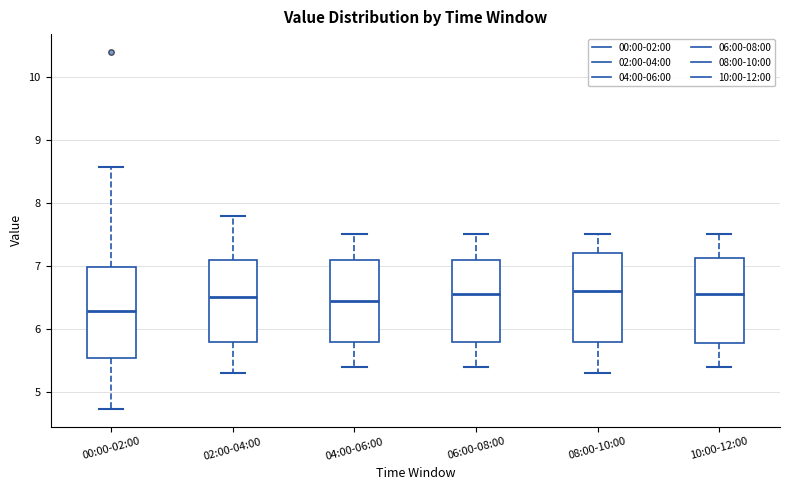

Reading left to right, transcribe this box plot: for each box, give where its median line is, the range the box spans, and where its two whiskers end, as read against the y-axis. The values are not printed on the chart, so give them approximately, as read against the axis.

00:00-02:00: median 6.3, box 5.5 to 7.0, whiskers 4.7 to 8.6
02:00-04:00: median 6.5, box 5.8 to 7.1, whiskers 5.3 to 7.8
04:00-06:00: median 6.5, box 5.8 to 7.1, whiskers 5.4 to 7.5
06:00-08:00: median 6.6, box 5.8 to 7.1, whiskers 5.4 to 7.5
08:00-10:00: median 6.6, box 5.8 to 7.2, whiskers 5.3 to 7.5
10:00-12:00: median 6.6, box 5.8 to 7.1, whiskers 5.4 to 7.5